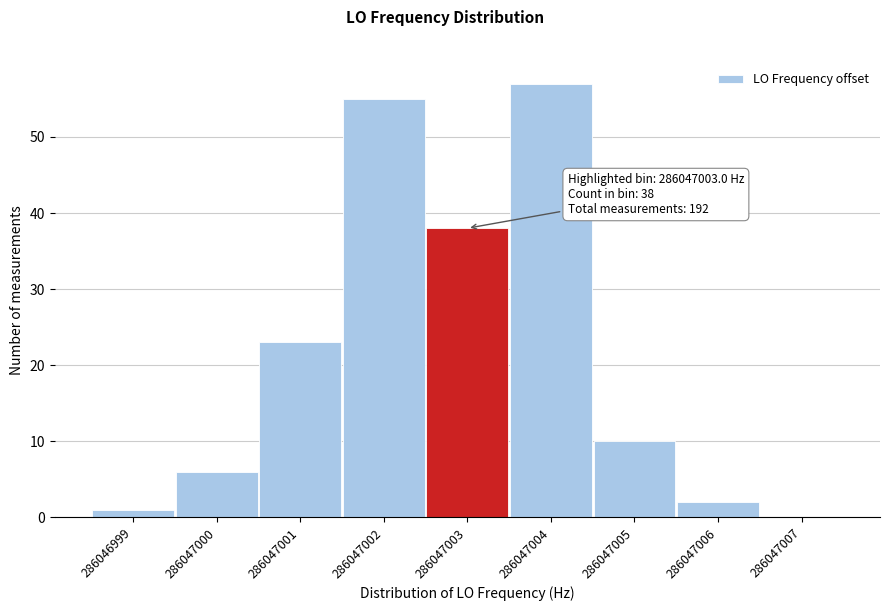

Reading left to right, what are all the values shown in this chart?

286046999=1	286047000=6	286047001=23	286047002=55	286047003=38	286047004=57	286047005=10	286047006=2	286047007=0